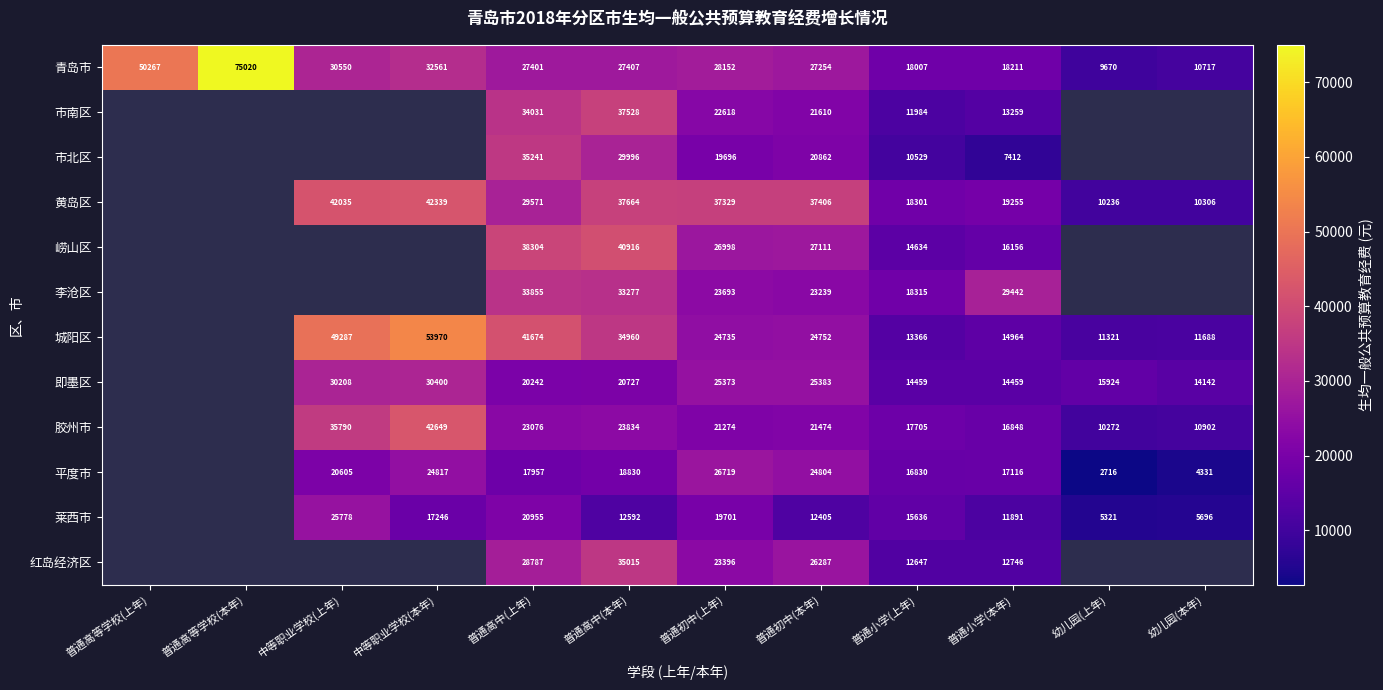

What is the difference between the 李沧区 values at 普通高中(本年) and 普通初中(上年)?

9584